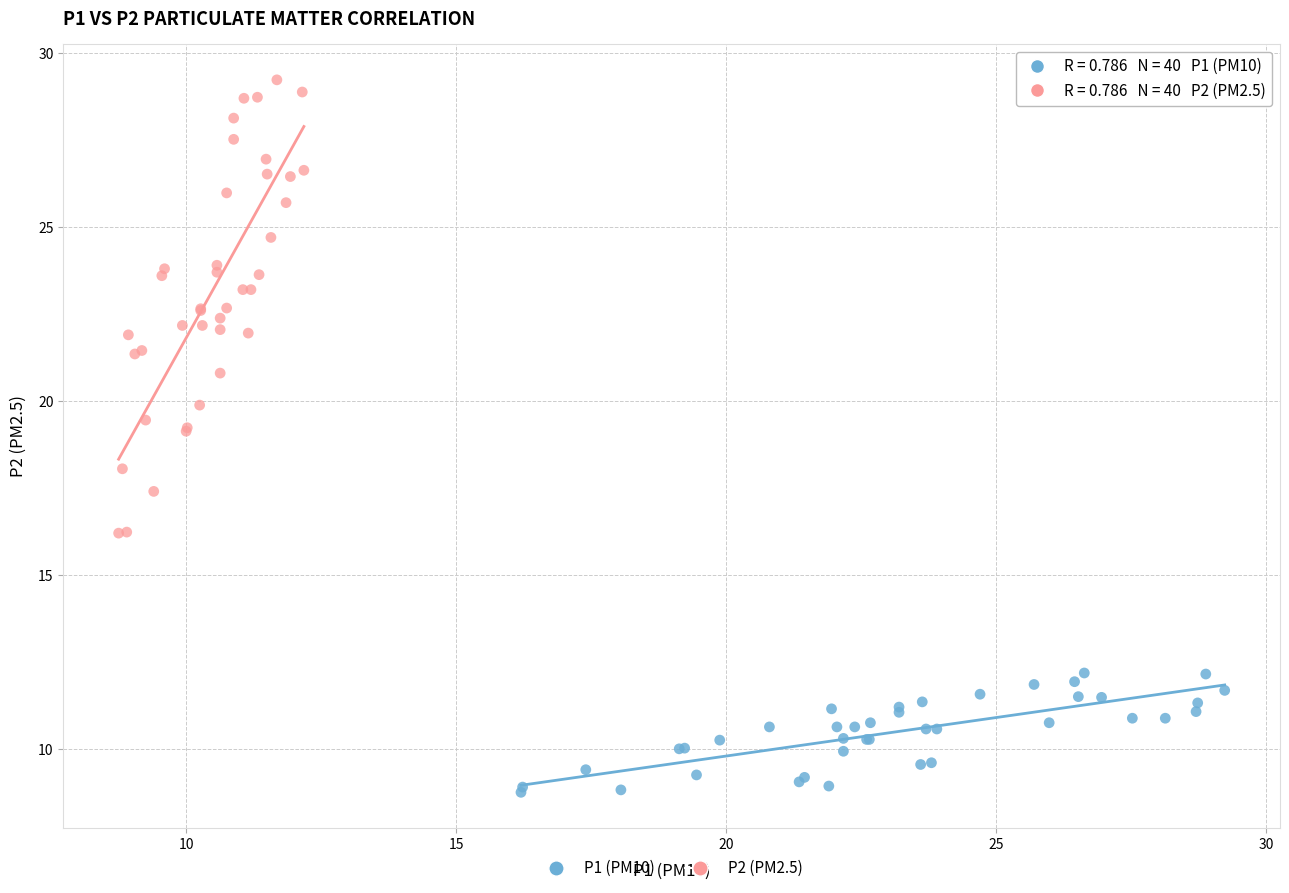

Which series contains the lowest Y value?

P1 (PM10)